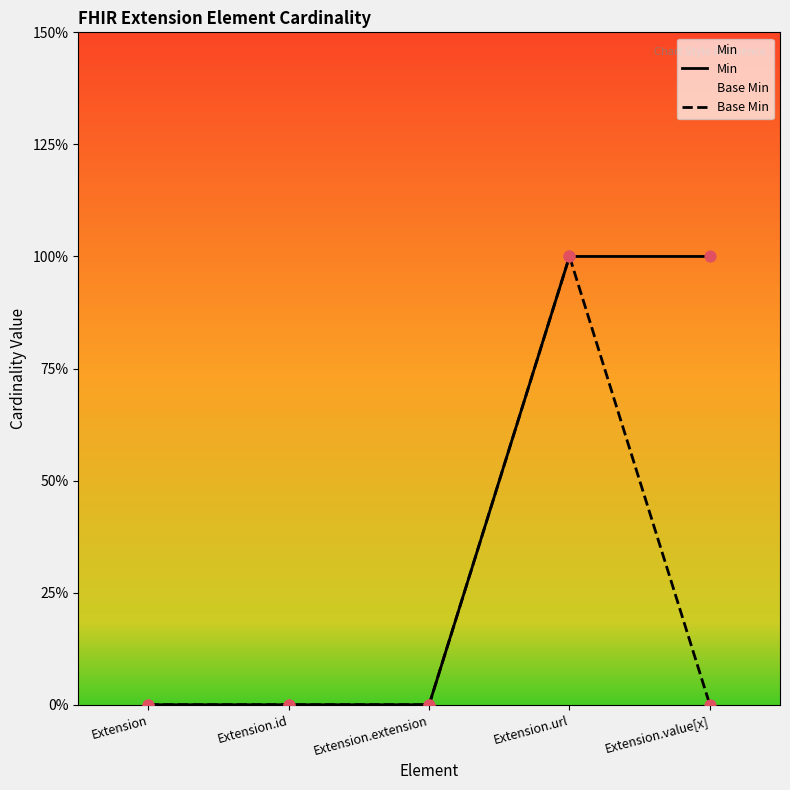

Which series has the largest Y range (max minus min)?

Min